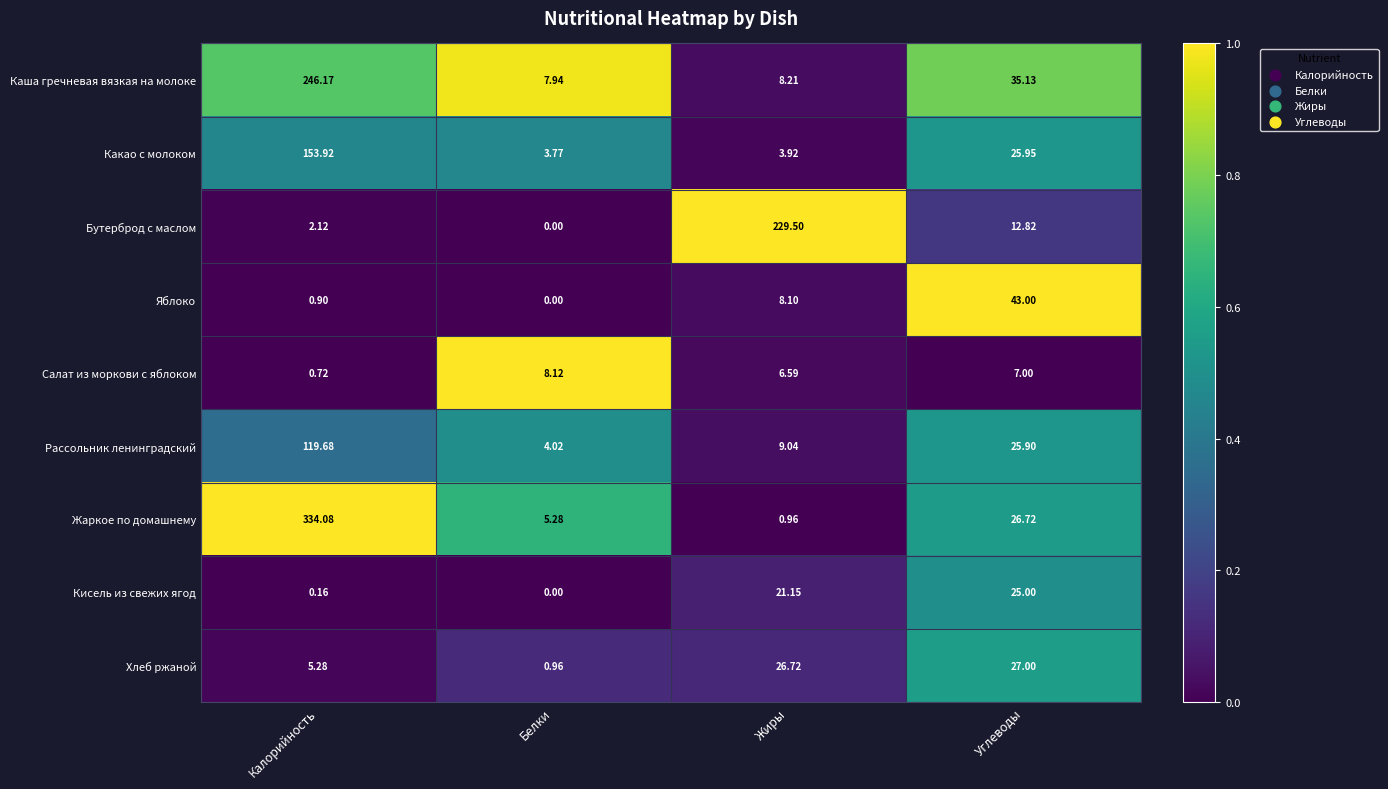

Which series has the largest range (max minus min)?

Жаркое по домашнему